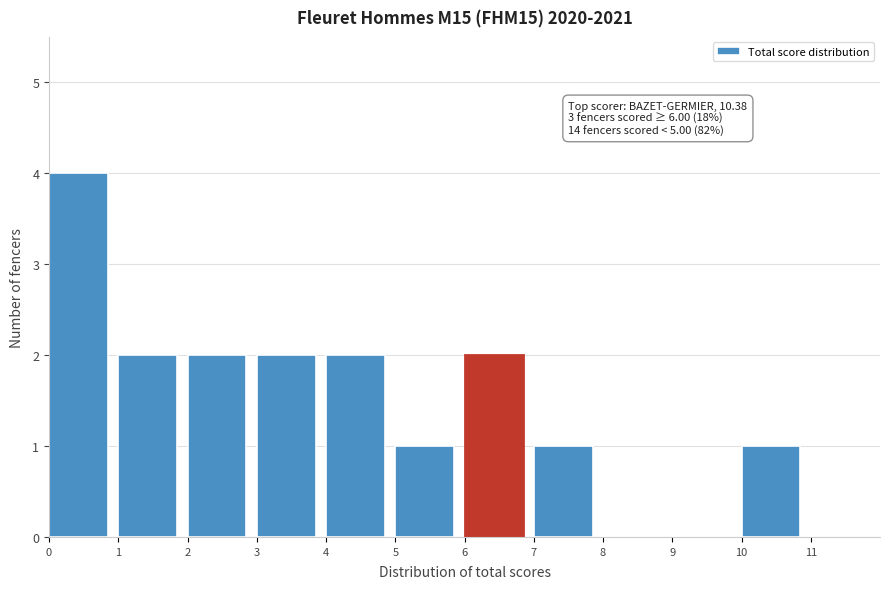

Which range on the x-axis has the tallest bar?

0 to 1